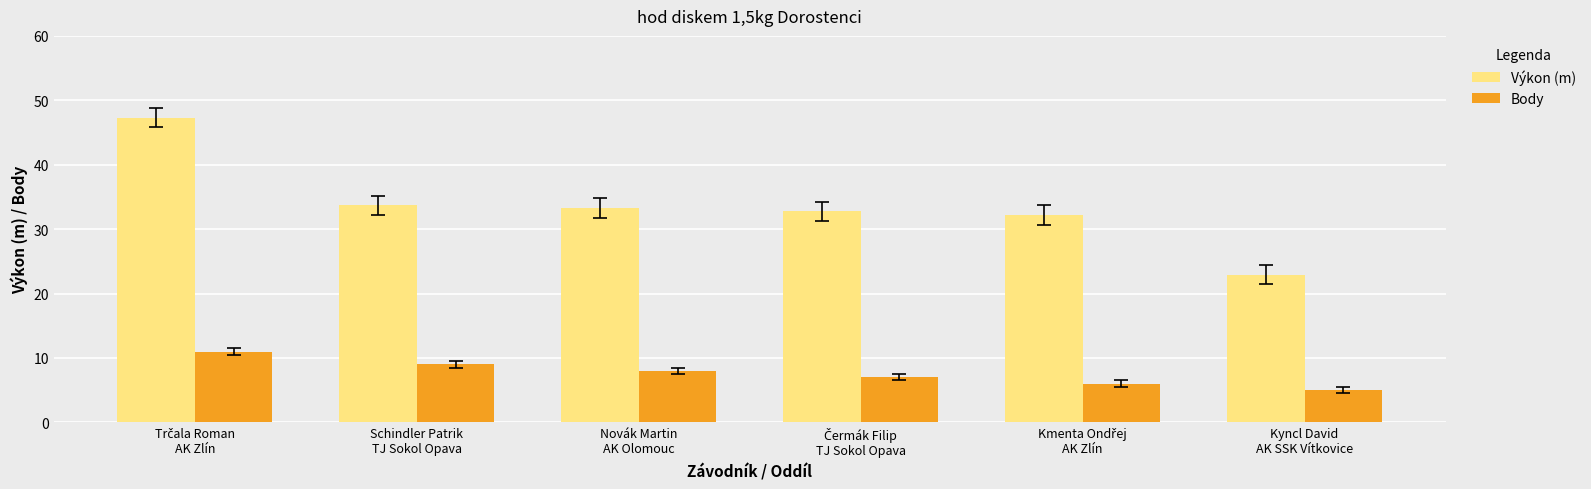

What is the difference between the second highest and second lowest values in the Body series?

3.0